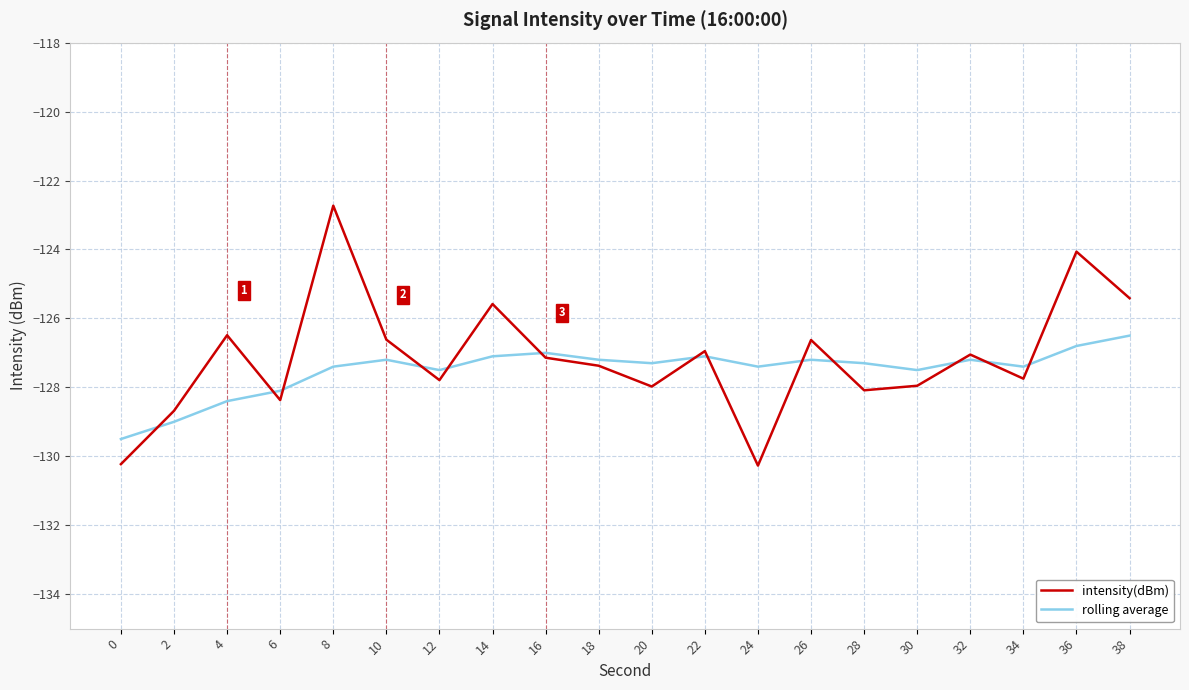

What is the total value across all series at 0?

-259.7